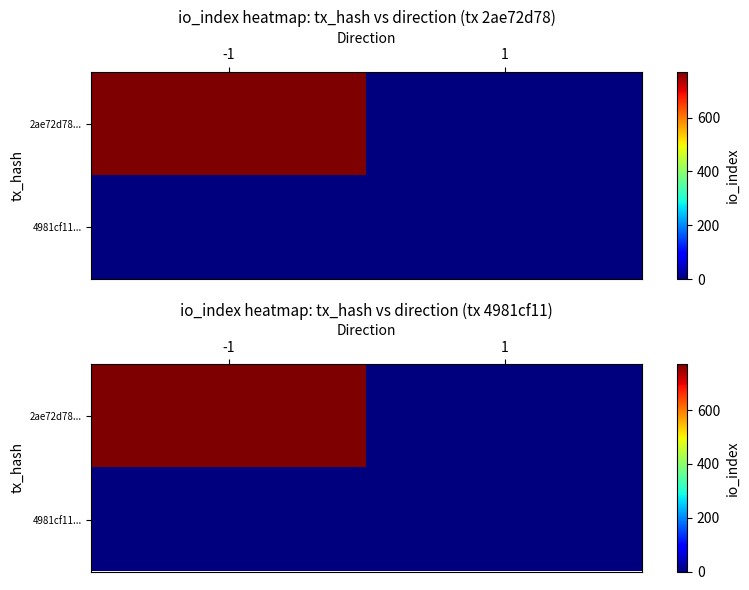

How many distinct data groups are displayed?

2